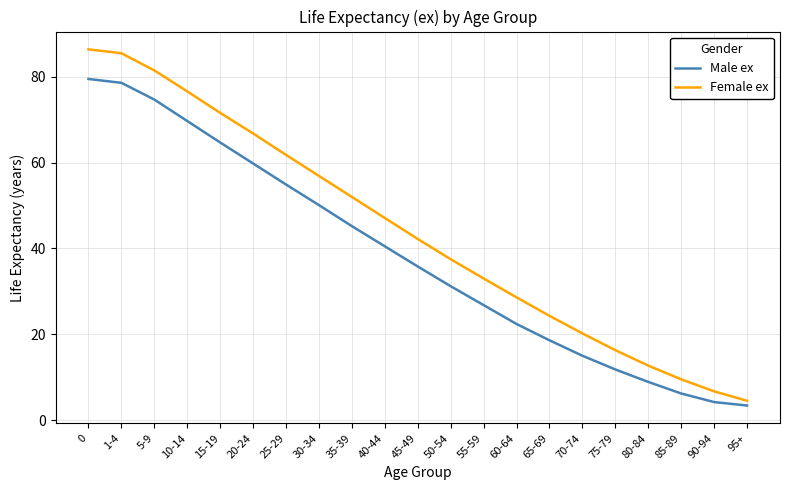

What position from the right is 60-64?

8